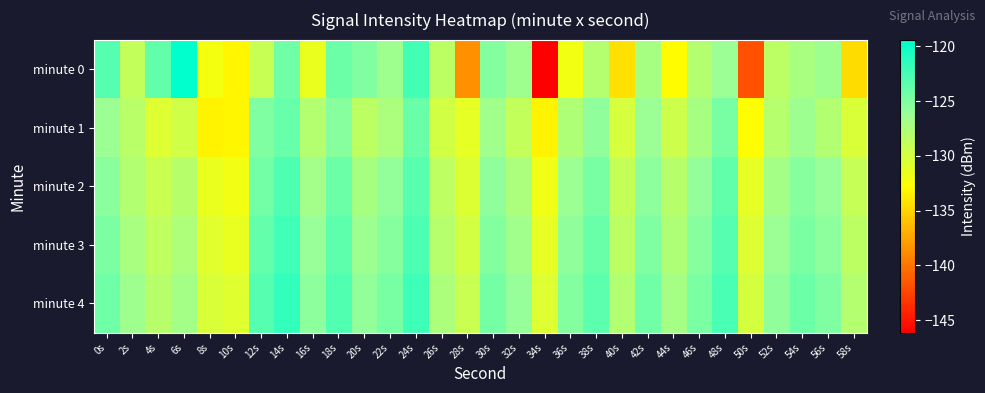

What is the total value across all series at 36s?

-637.0